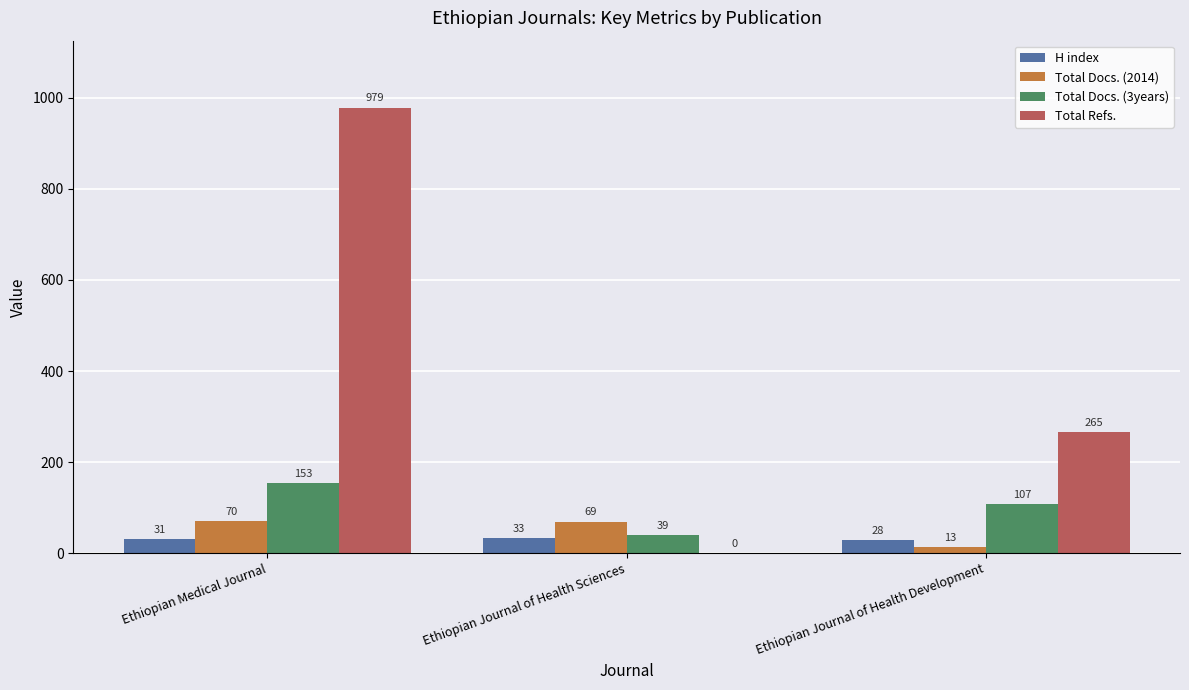

Reading left to right, transcribe all the data shown in this chart.

H index: Ethiopian Medical Journal=31	Ethiopian Journal of Health Sciences=33	Ethiopian Journal of Health Development=28
Total Docs. (2014): Ethiopian Medical Journal=70	Ethiopian Journal of Health Sciences=69	Ethiopian Journal of Health Development=13
Total Docs. (3years): Ethiopian Medical Journal=153	Ethiopian Journal of Health Sciences=39	Ethiopian Journal of Health Development=107
Total Refs.: Ethiopian Medical Journal=979	Ethiopian Journal of Health Sciences=0	Ethiopian Journal of Health Development=265